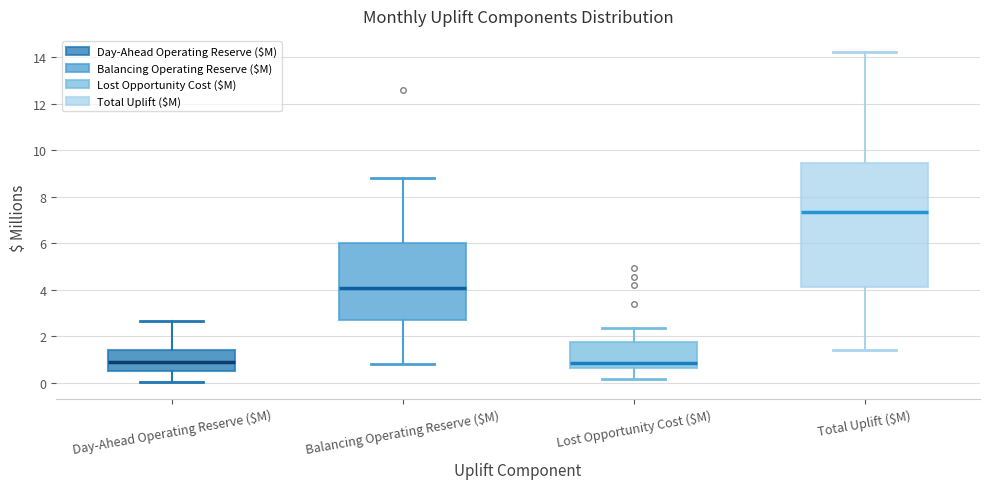

Which box is the tallest, from its lower edge to its upper edge?

Total Uplift ($M)